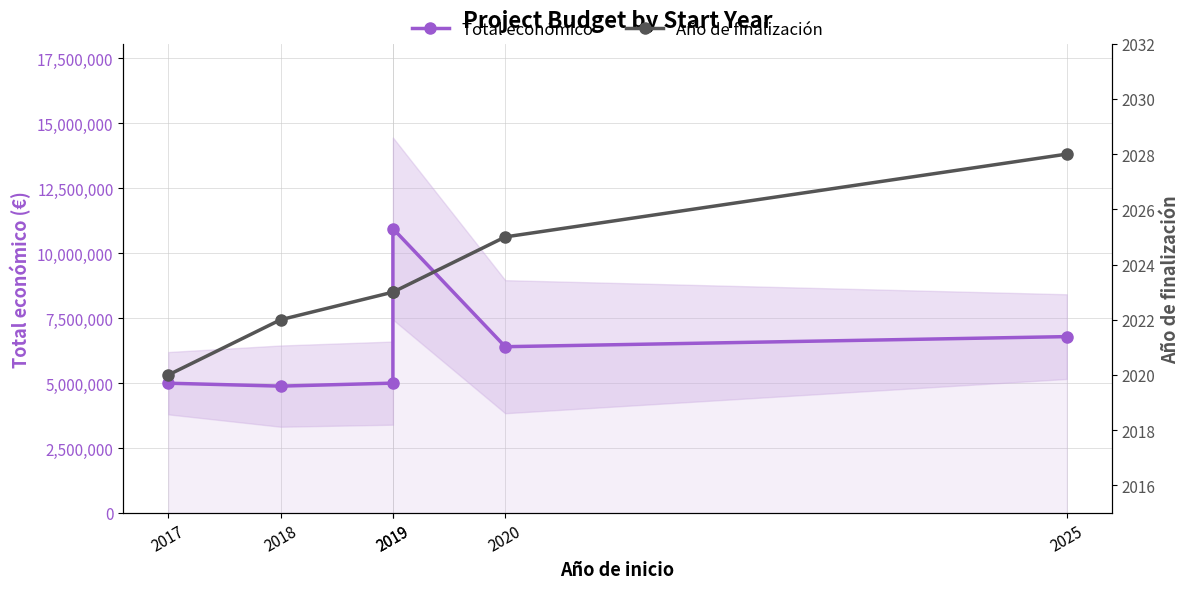

Reading left to right, what are all the values shown in this chart?

Total económico: 4997006	4884493	5000000	10950171	6402164	6790375
Año de finalización: 2020	2022	2023	2023	2025	2028